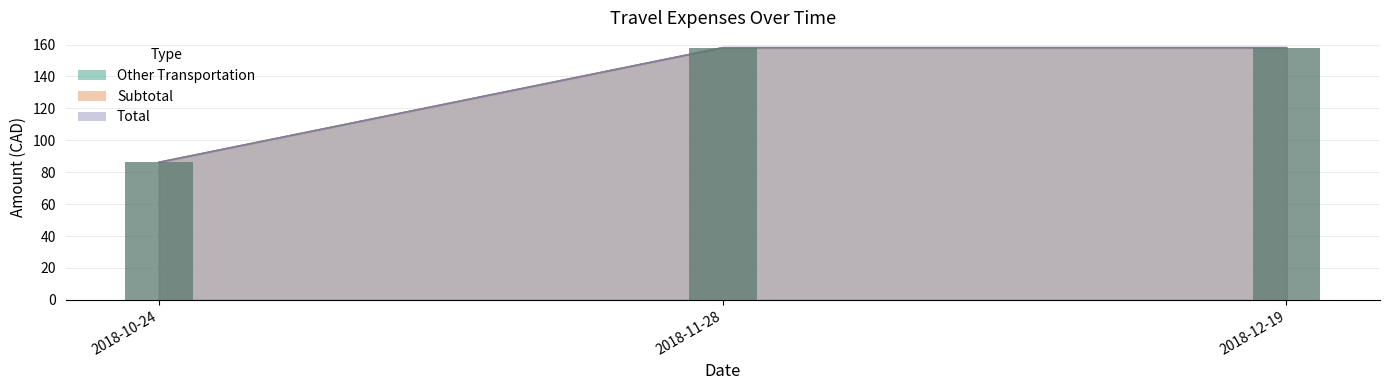

Reading left to right, what are all the values shown in this chart?

Other Transportation: 2018-10-24=86.2	2018-11-28=158.0	2018-12-19=158.0
Subtotal: 2018-10-24=86.2	2018-11-28=158.0	2018-12-19=158.0
Total: 2018-10-24=86.2	2018-11-28=158.0	2018-12-19=158.0